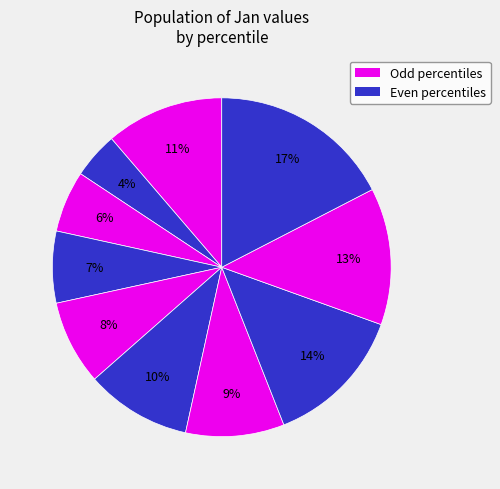

Count the number of slices in the pie.

10